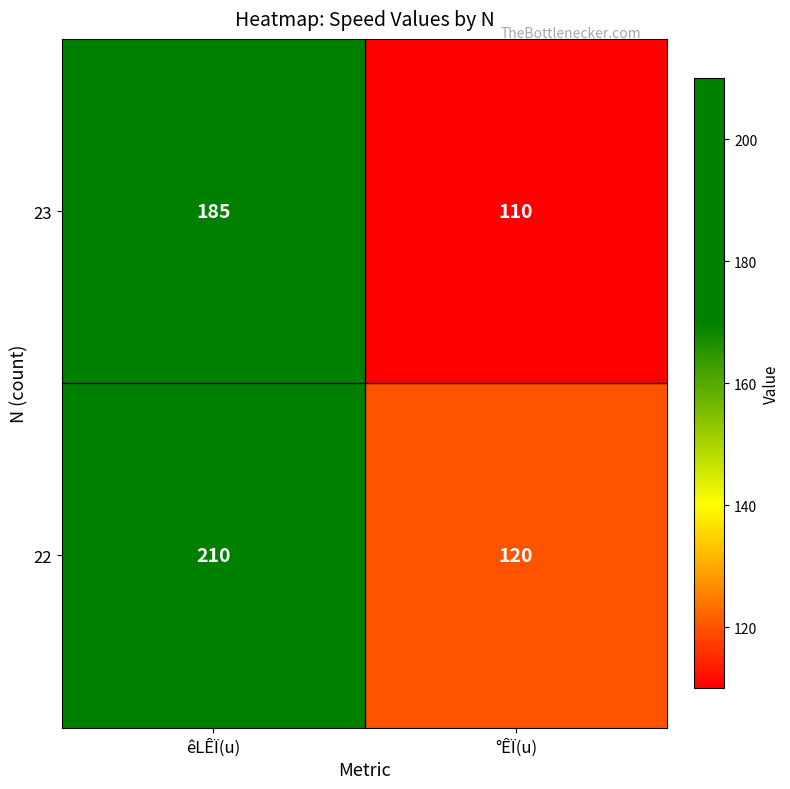

The value of 22 at °ÊÏ(u) is 184. True or false?

False